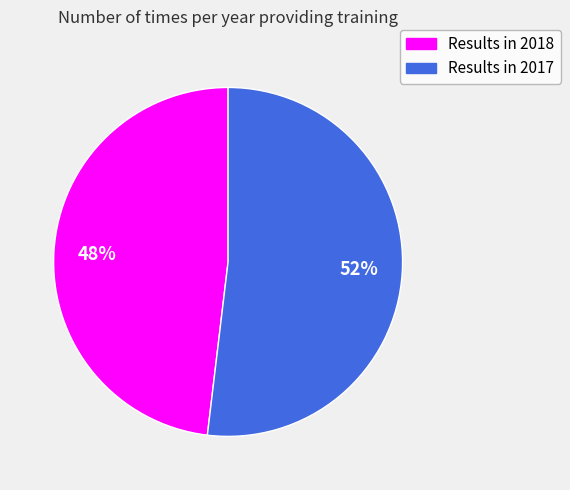

Do Results in 2017 and Results in 2018 together represent more than half of the pie?

Yes